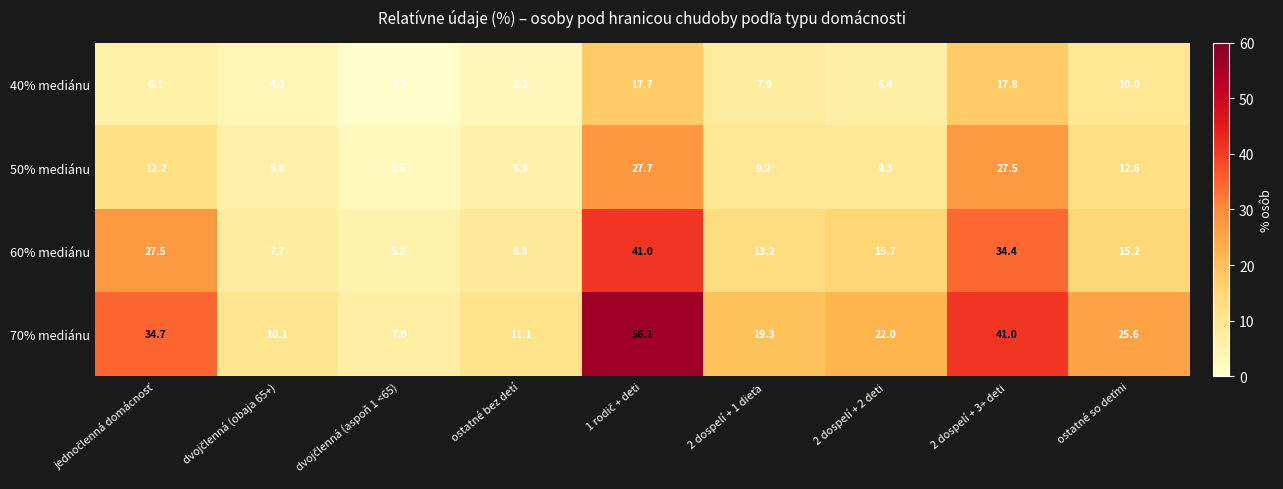

Is it true that 40% mediánu equals 3.2 at ostatné bez detí?

True